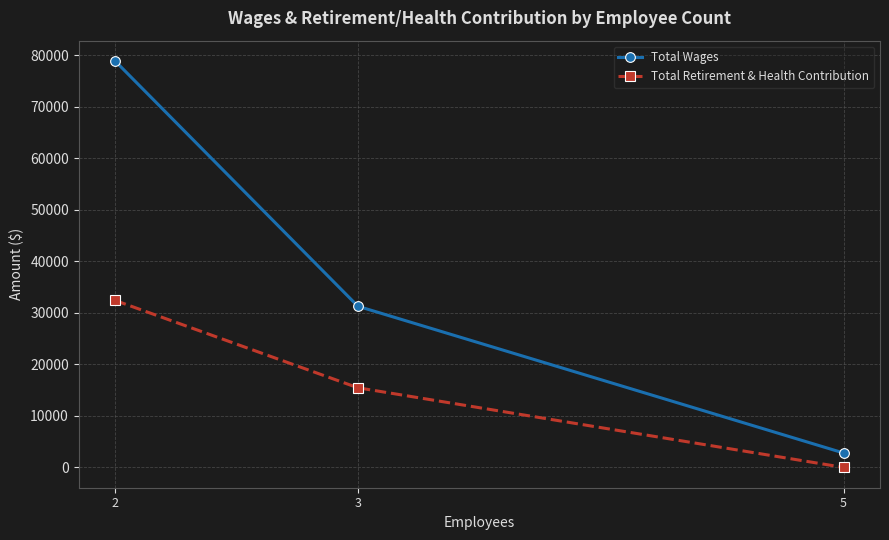

Between 3 and 5, which series saw the biggest shift?

Total Wages